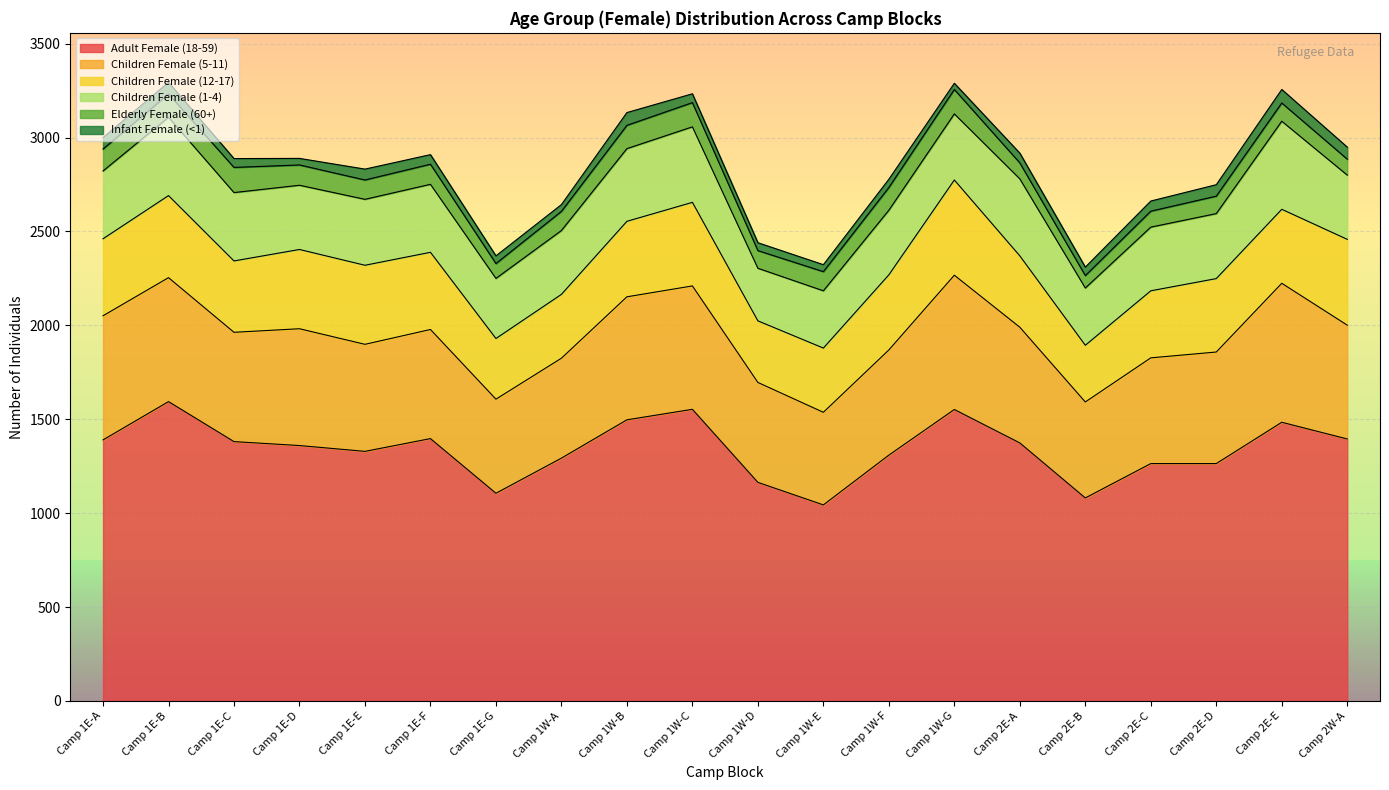

Which has a higher value, Camp 1E-F or Camp 1E-G?

Camp 1E-F